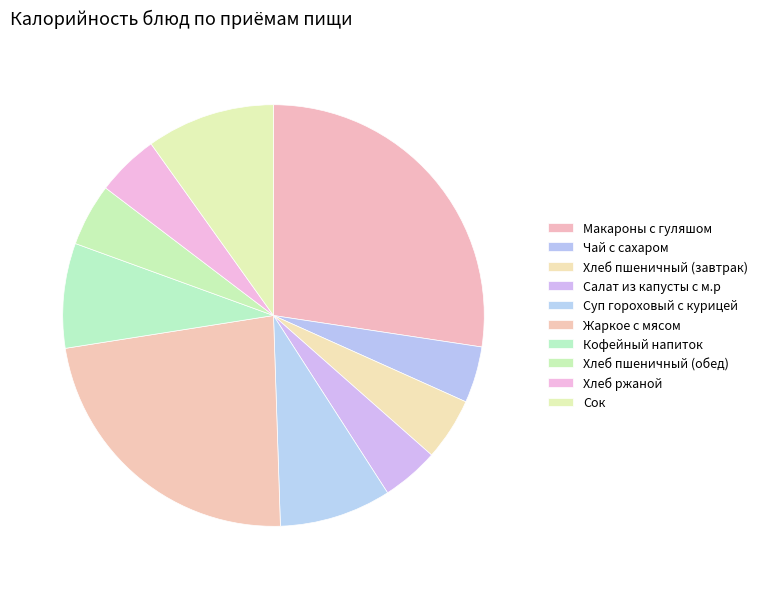

To the nearest percent, what is the difference between the Хлеб ржаной and Сок slice percentages?

5%